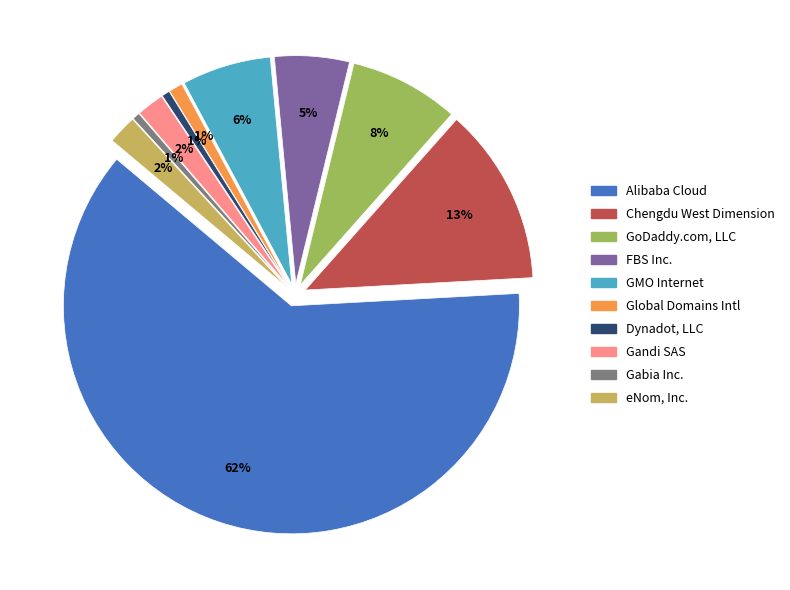

Do Gandi SAS and Gabia Inc. together represent more than half of the pie?

No